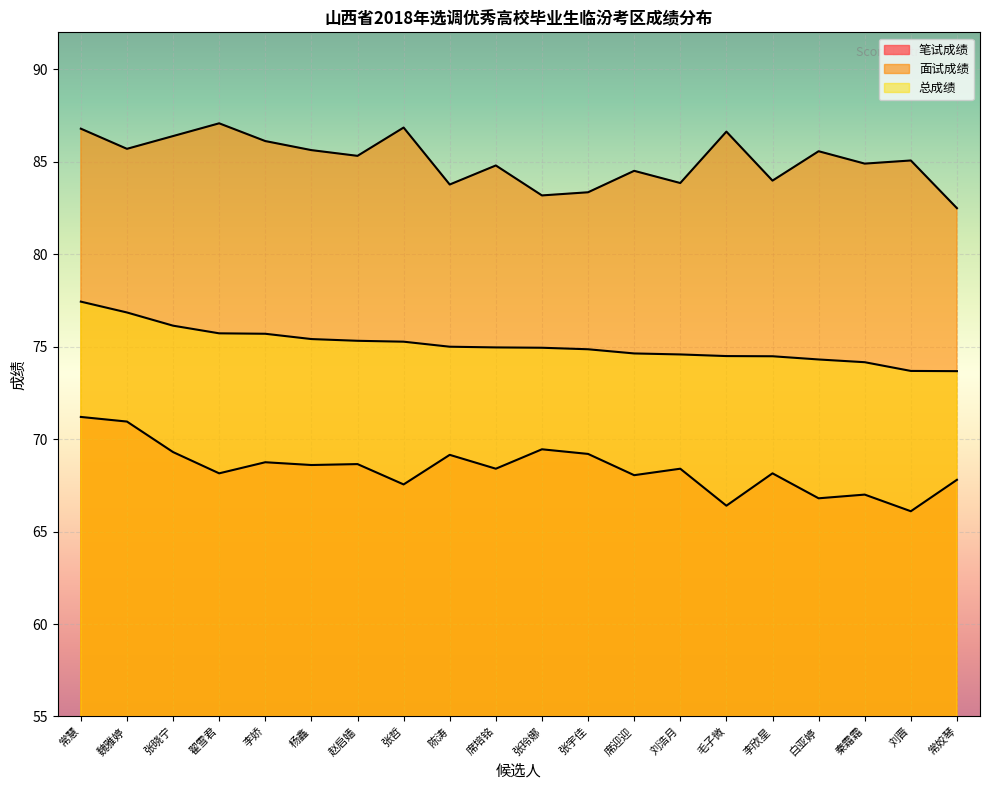

Which series has the widest spread of values?

笔试成绩